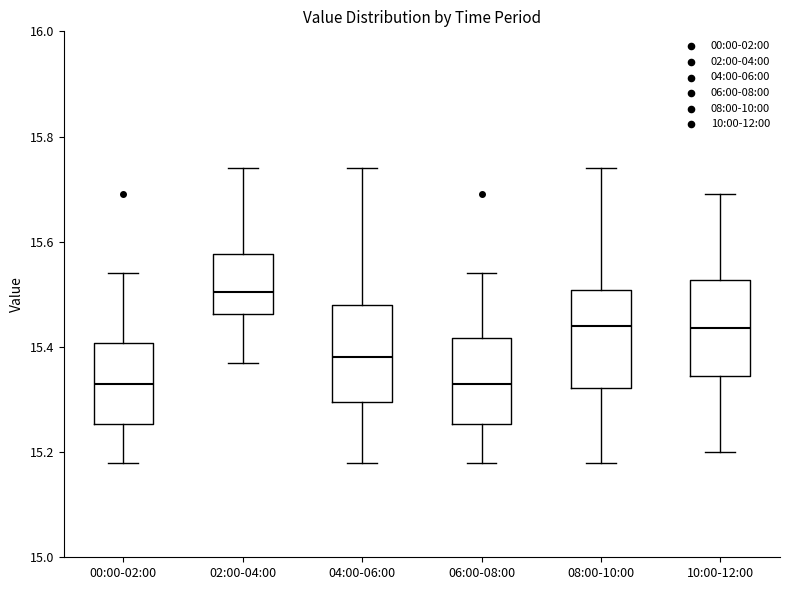

Reading left to right, transcribe this box plot: for each box, give where its median line is, the range the box spans, and where its two whiskers end, as read against the y-axis. The values are not printed on the chart, so give them approximately, as read against the axis.

00:00-02:00: median 15.34, box 15.26 to 15.40, whiskers 15.18 to 15.54
02:00-04:00: median 15.50, box 15.46 to 15.58, whiskers 15.38 to 15.74
04:00-06:00: median 15.38, box 15.30 to 15.48, whiskers 15.18 to 15.74
06:00-08:00: median 15.34, box 15.26 to 15.42, whiskers 15.18 to 15.54
08:00-10:00: median 15.44, box 15.32 to 15.50, whiskers 15.18 to 15.74
10:00-12:00: median 15.44, box 15.34 to 15.52, whiskers 15.20 to 15.70